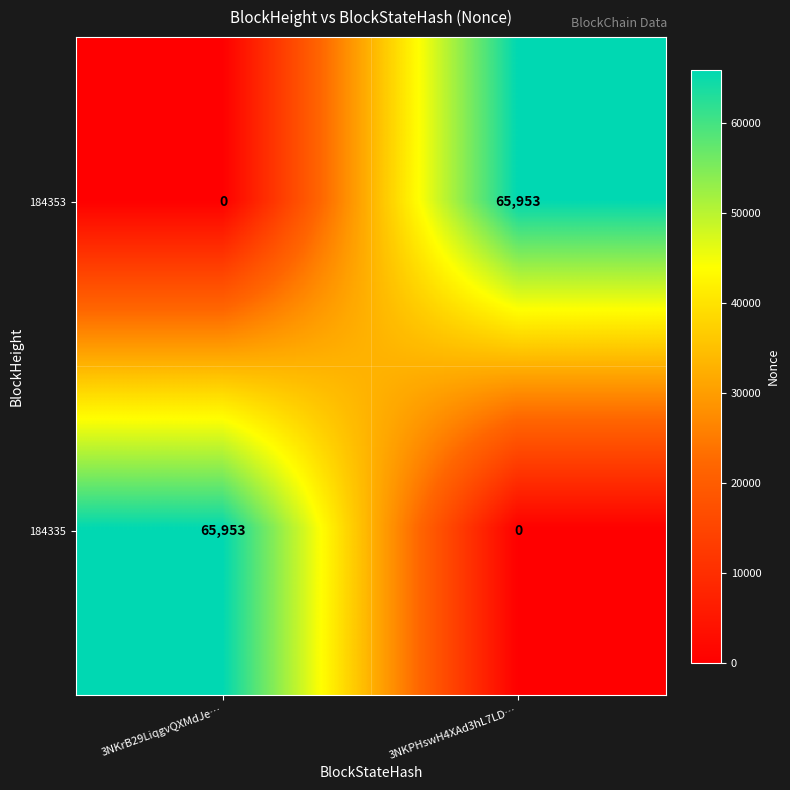

At 3NKPHswH4XAd3hL7LD…, list the series in order from smallest to largest.

184335, 184353